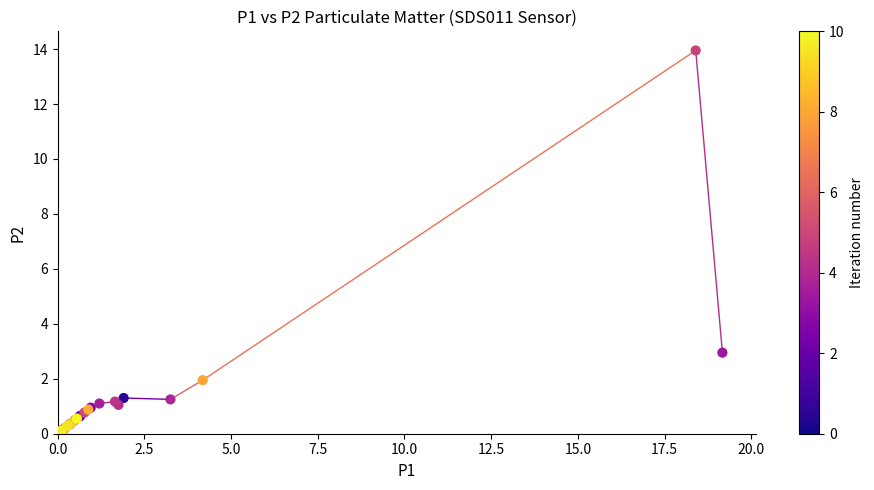

What Y value in the scatter plot is closest to 7?

3.0